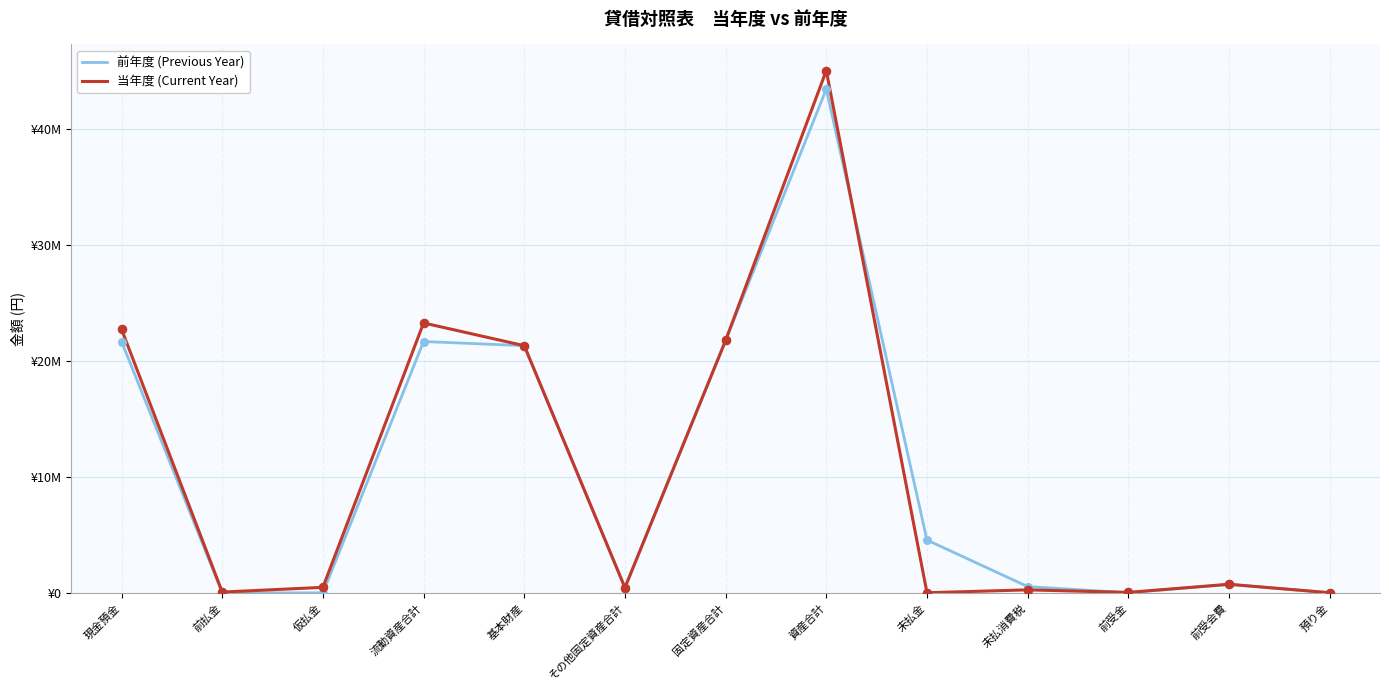

Is the value of 前年度 (Previous Year) at 預り金 greater than the value of 当年度 (Current Year) at その他固定資産合計?

No